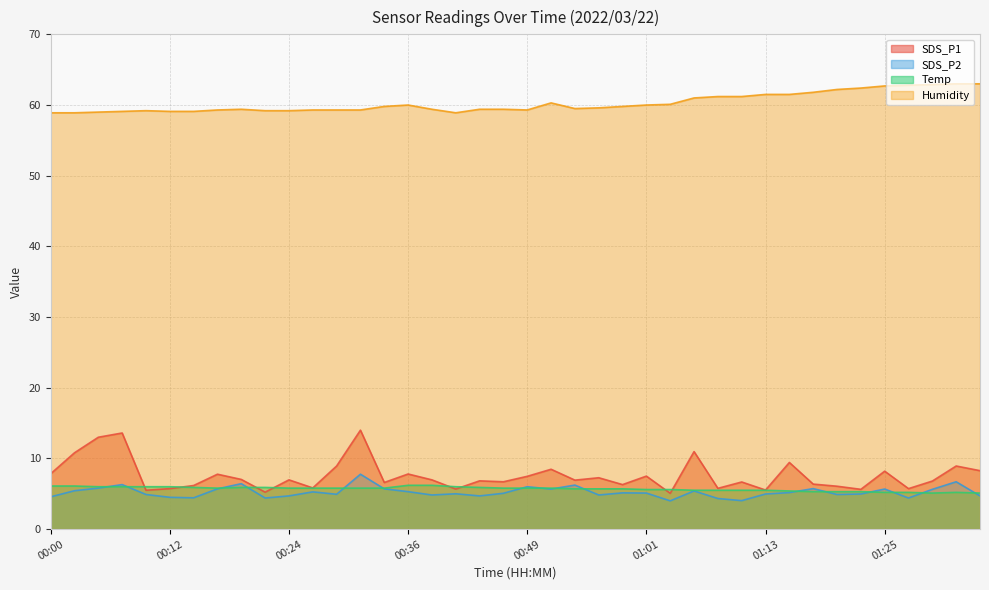

What is the average value of the Humidity series?

60.3